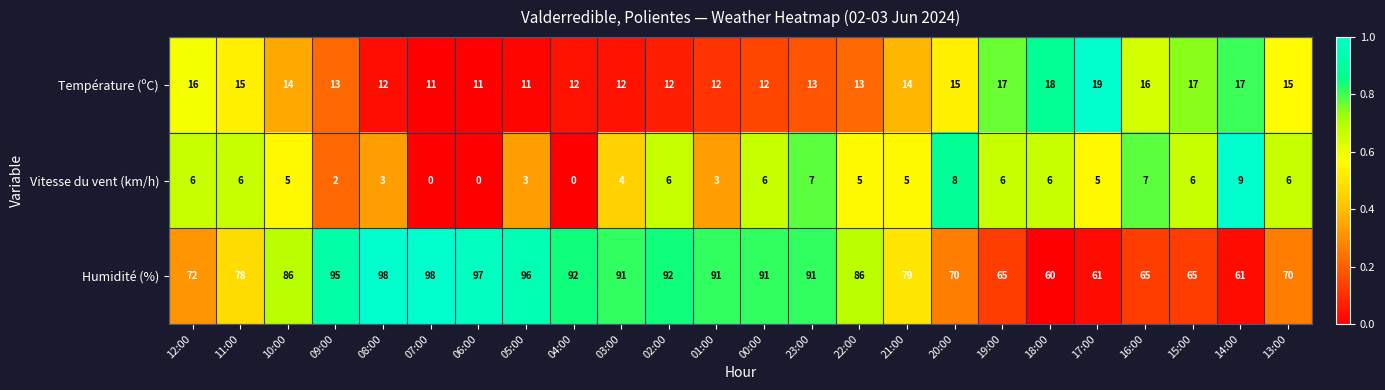

At how many categories does at least one series exceed 0?

24